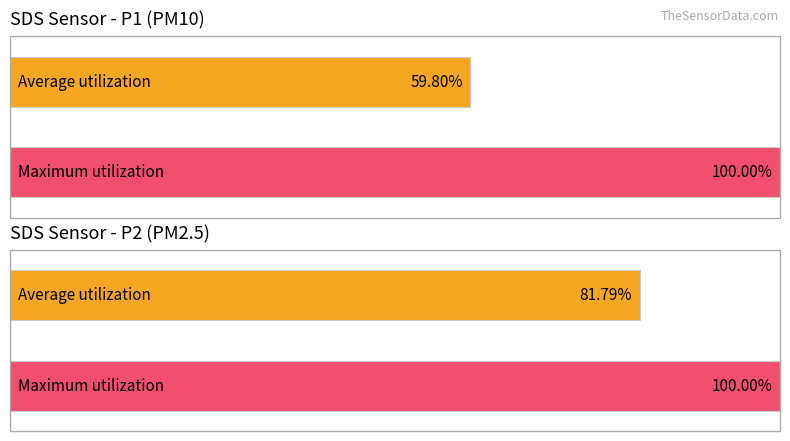

Are the bars grouped side by side (vs. stacked)?

Yes